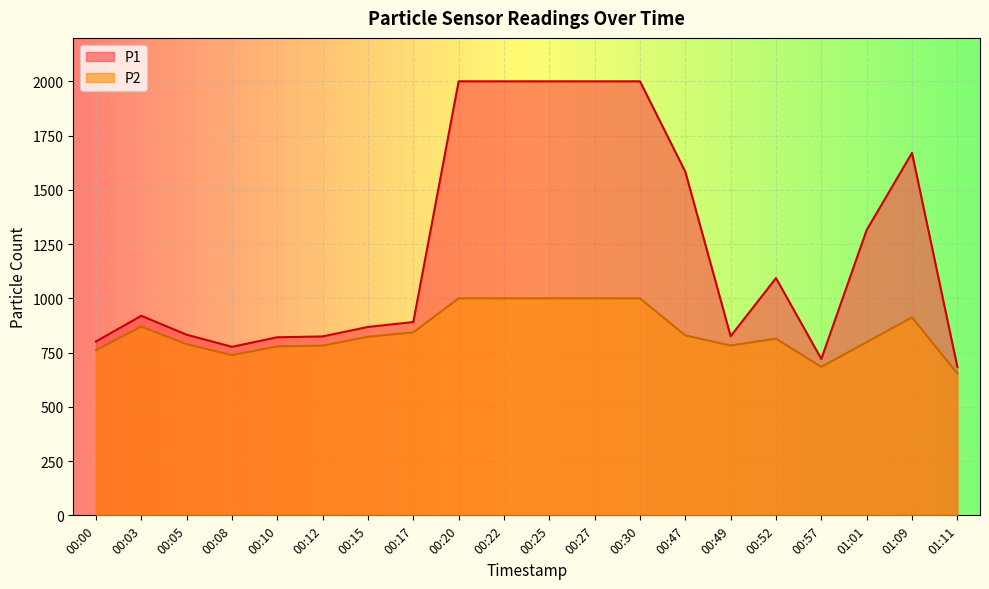

How many lines are shown in the chart?

2